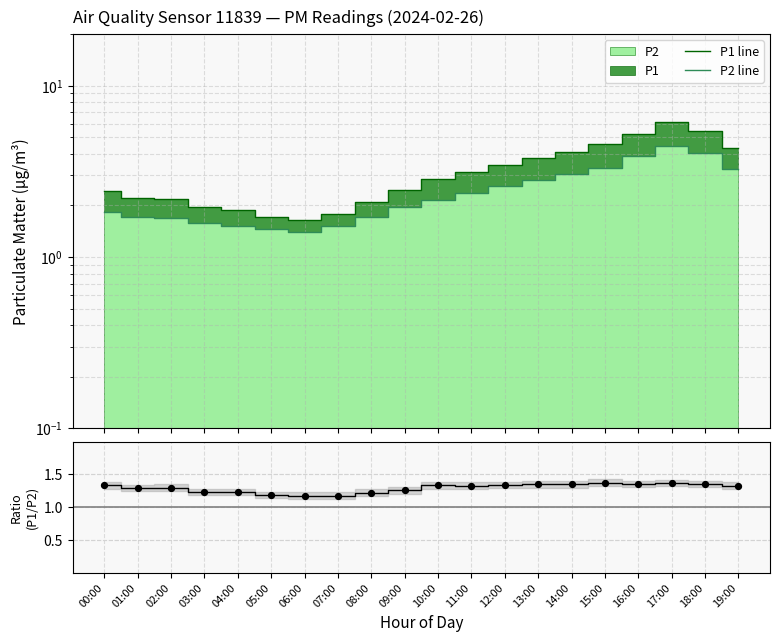

Which series has the widest spread of Y values?

P1 line